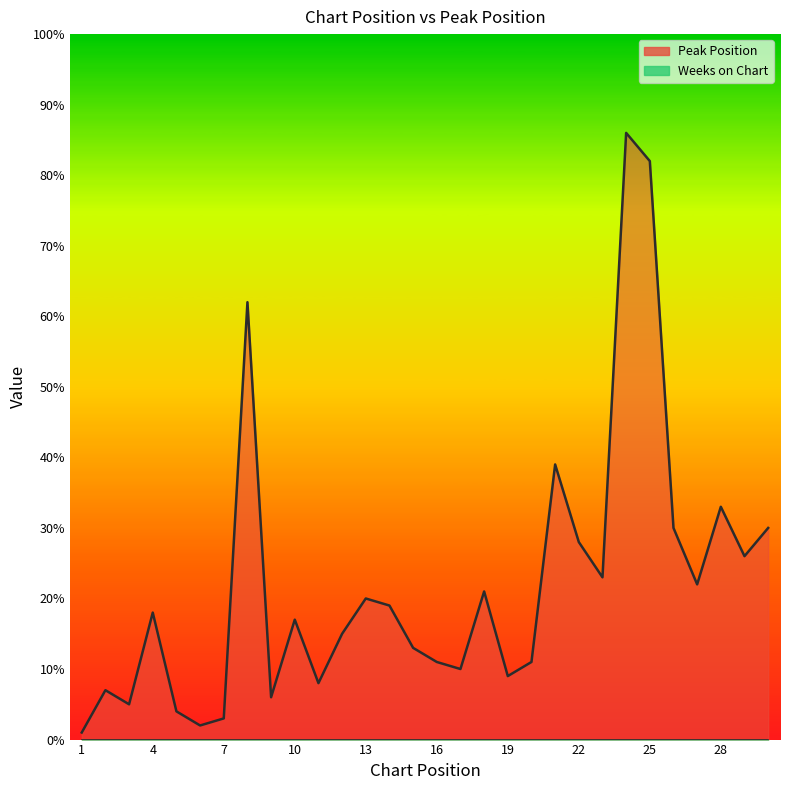

Does the chart have visible grid lines?

No